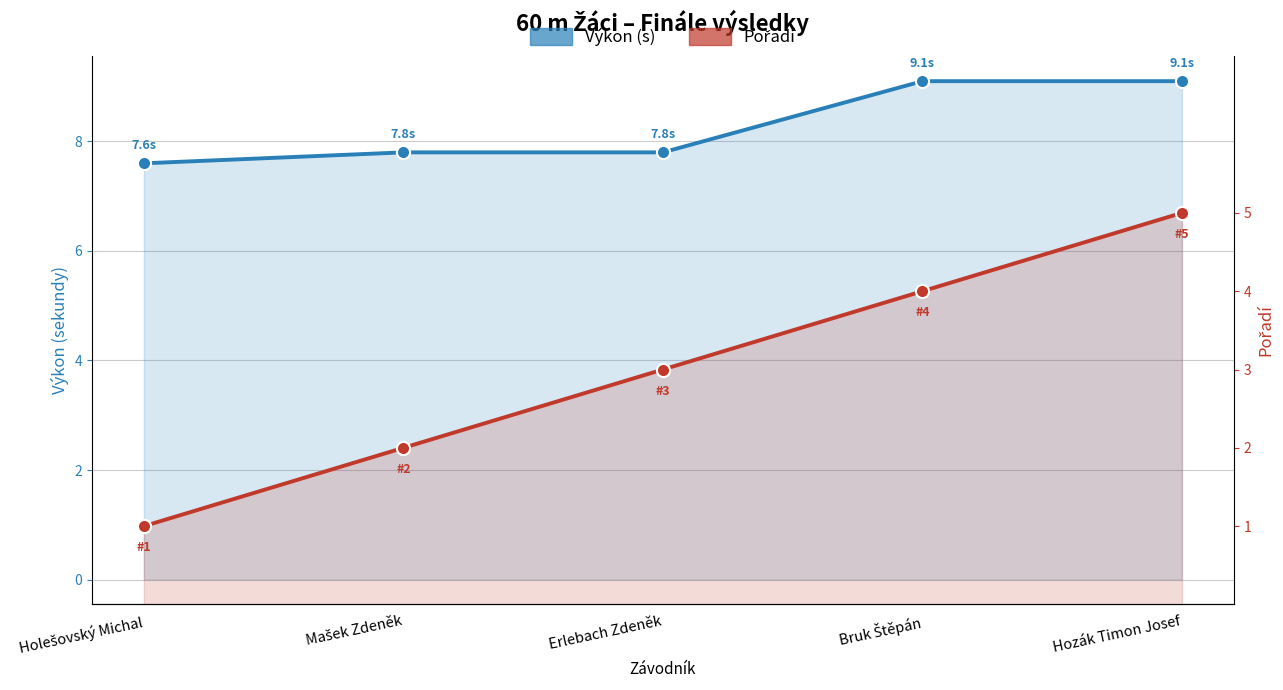

At which category is the sum across all series the highest?

Hozák Timon Josef